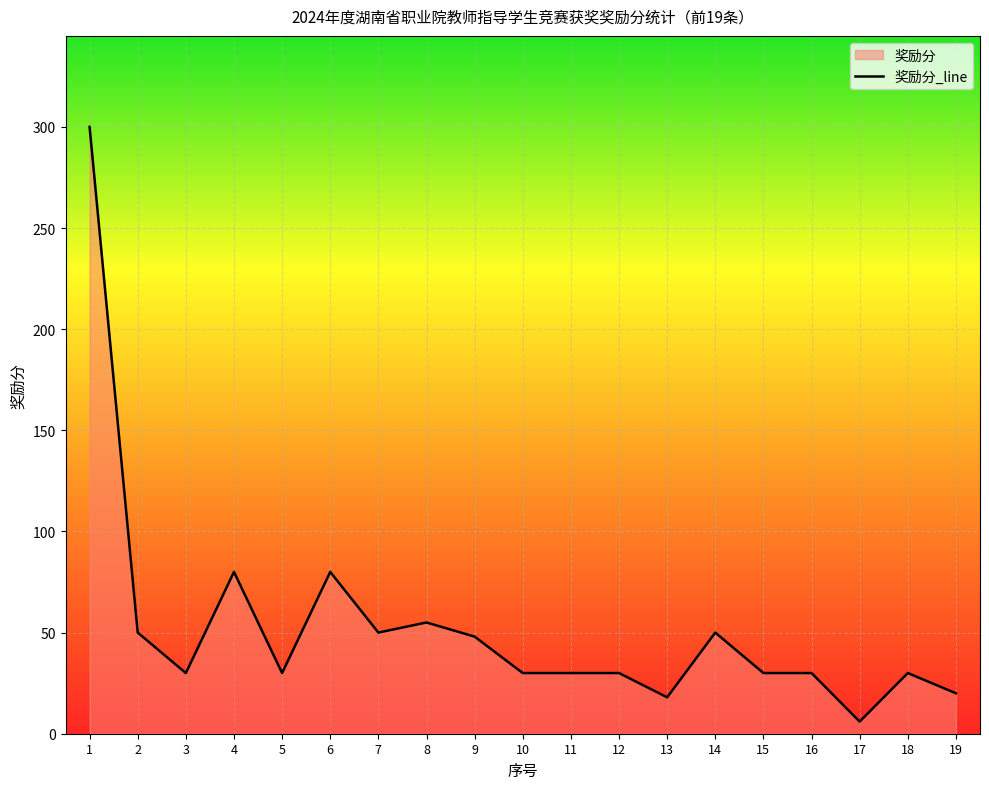

What is the value of the 12th point from the left?

30